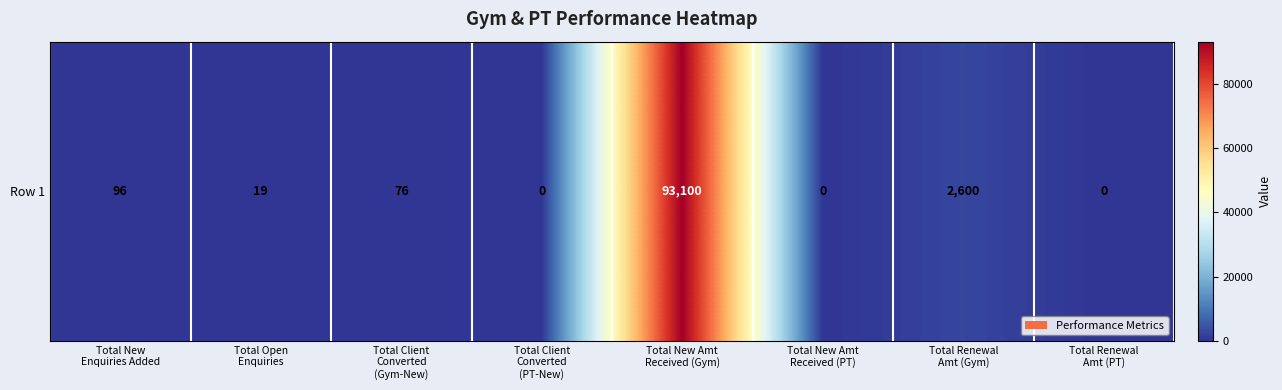

Reading left to right, list all the values displayed in this chart.

96	19	76	0	93100	0	2600	0